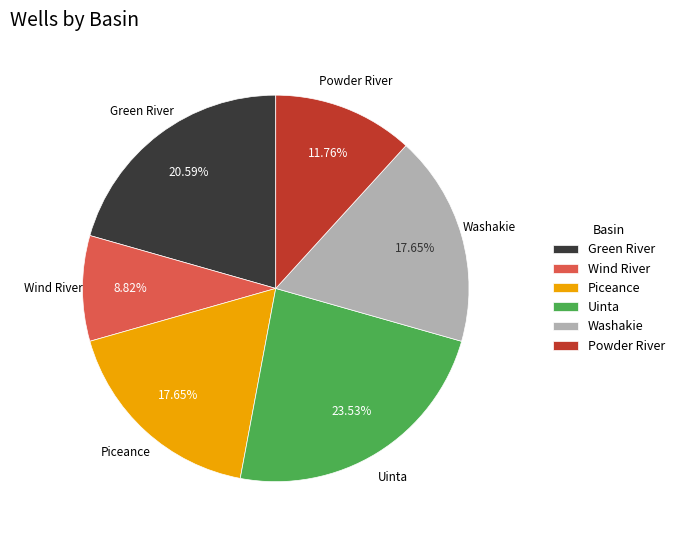

How many slices are in this pie chart?

6